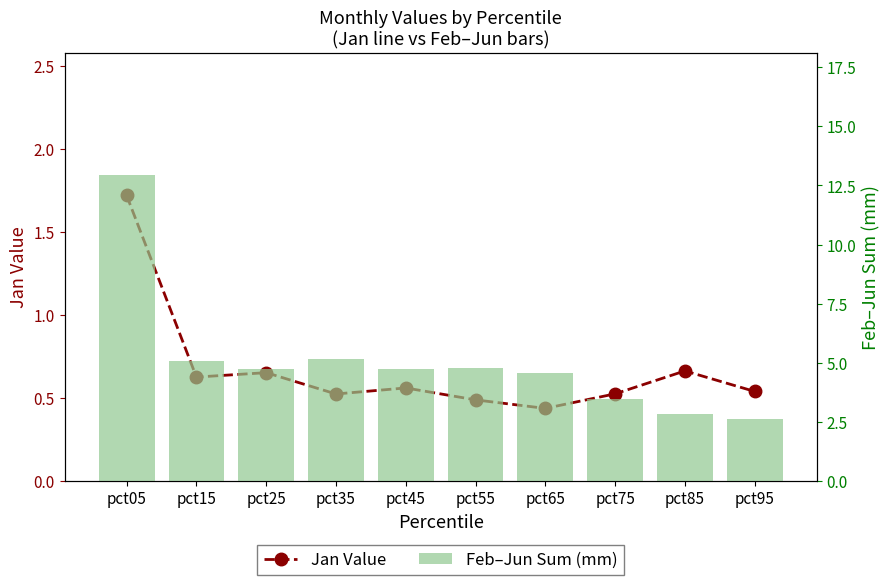

Are the bars horizontal?

No